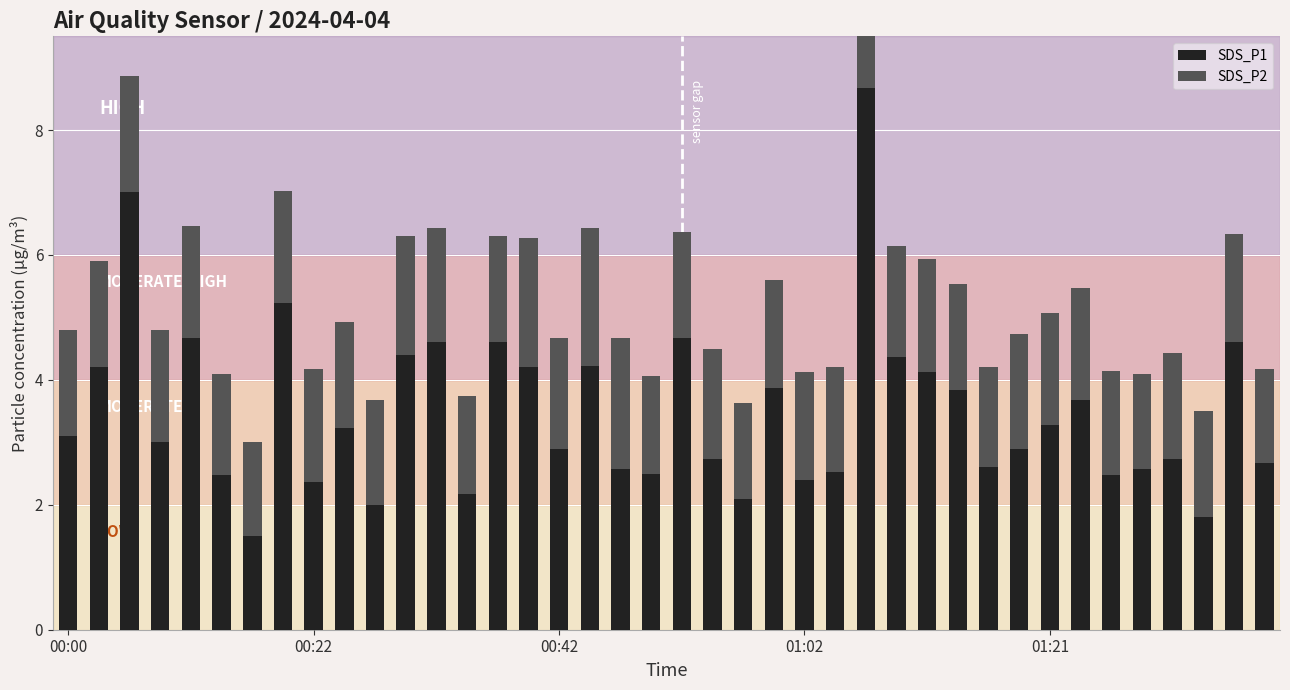

Which has a higher value, 15 or 14?

14